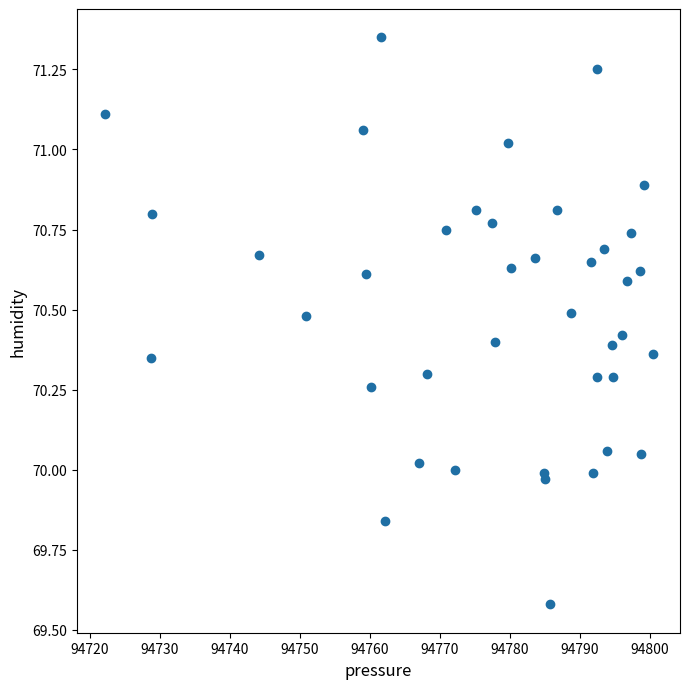

What is the range of Y values (max minus min)?

1.8